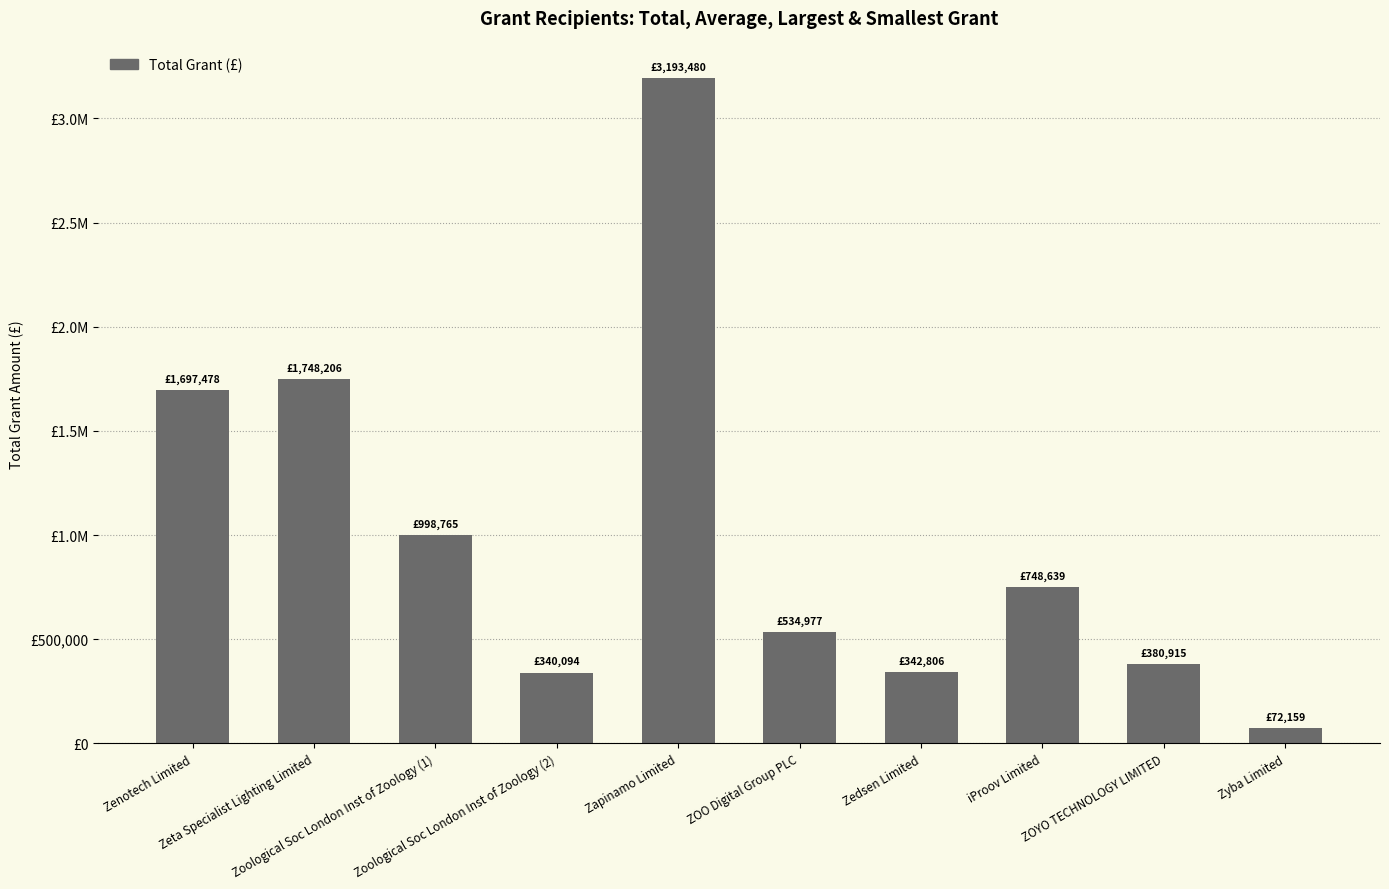

Reading left to right, transcribe all the data shown in this chart.

1697478	1748206	998765	340094	3193480	534977	342806	748639	380915	72159